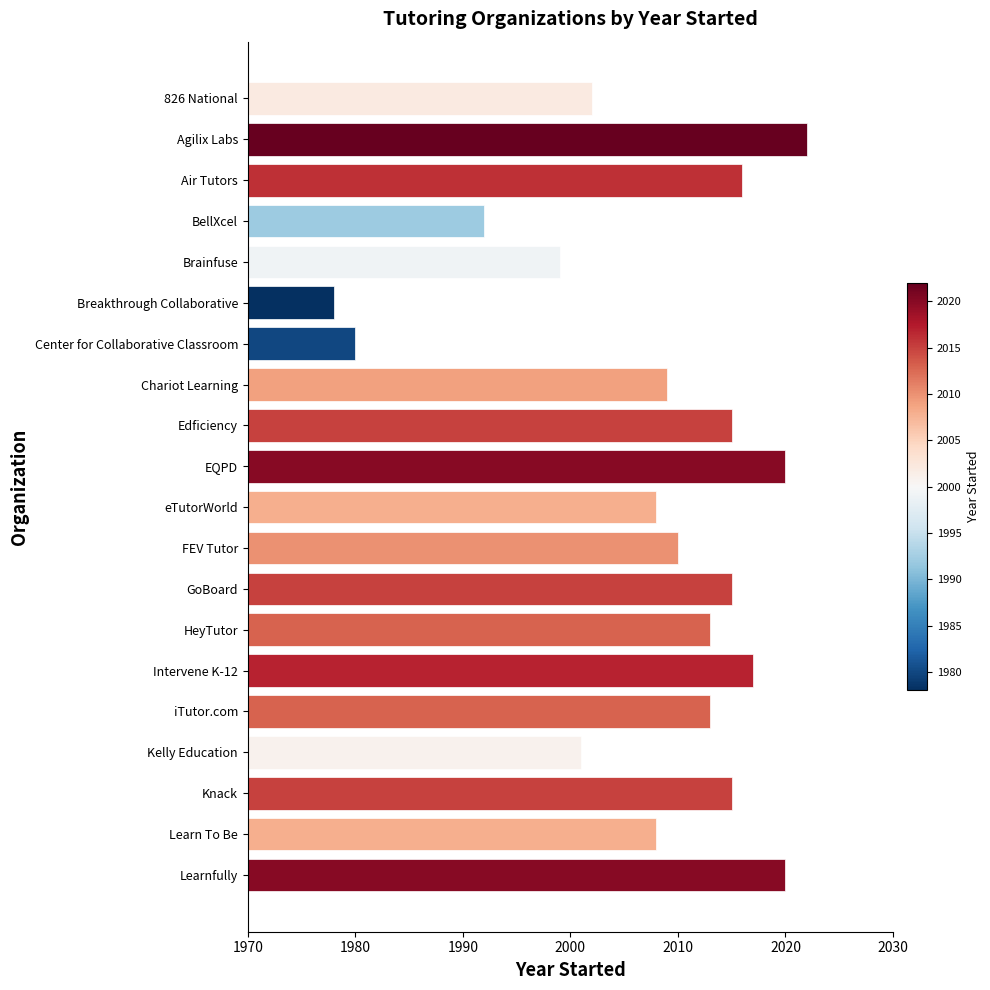

What is the difference between the second highest and minimum values?

42